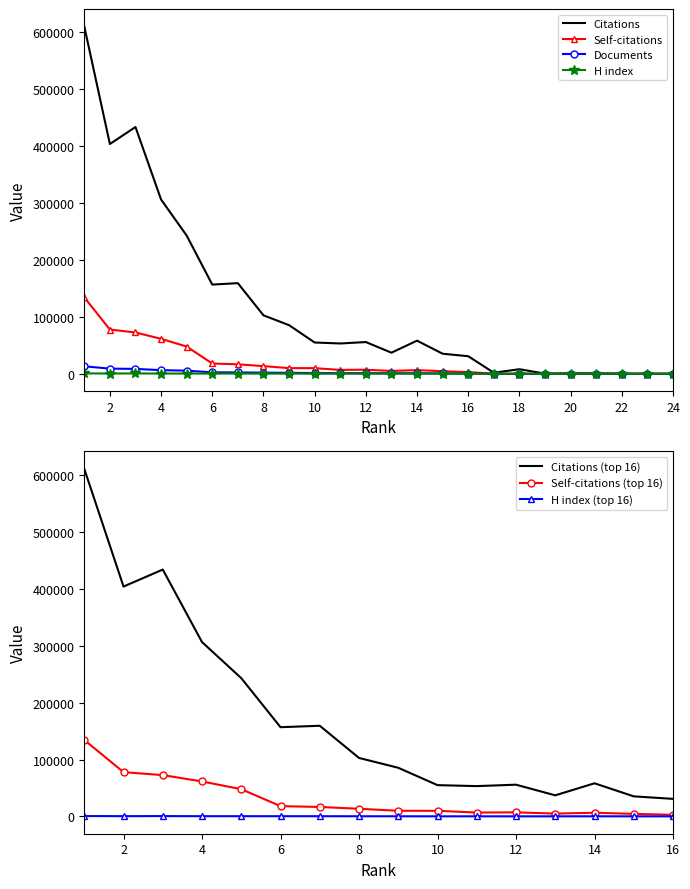

True or false: Documents and Citations intersect in this chart.

False